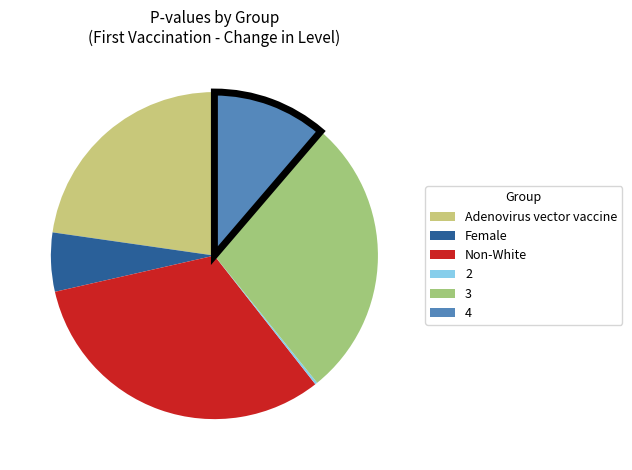

Is the sum of Female and Non-White greater than half?

No